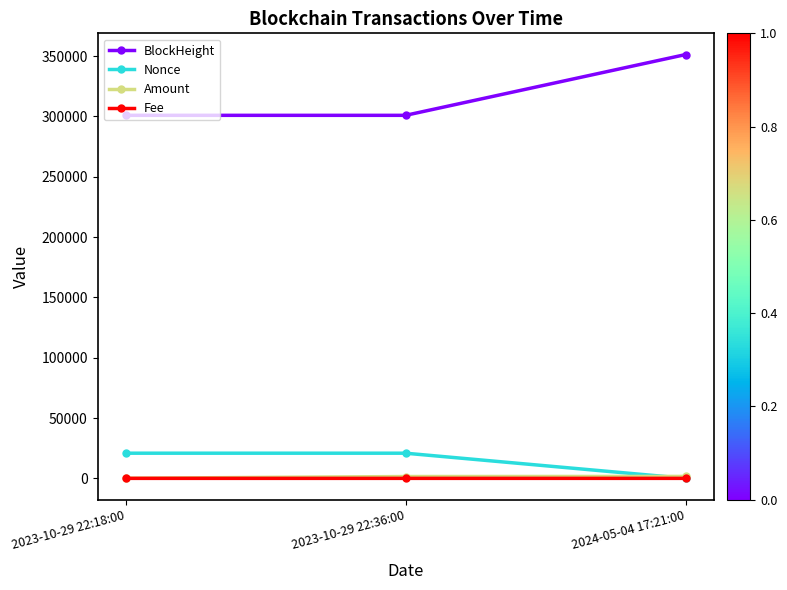

How many lines are shown in the chart?

4